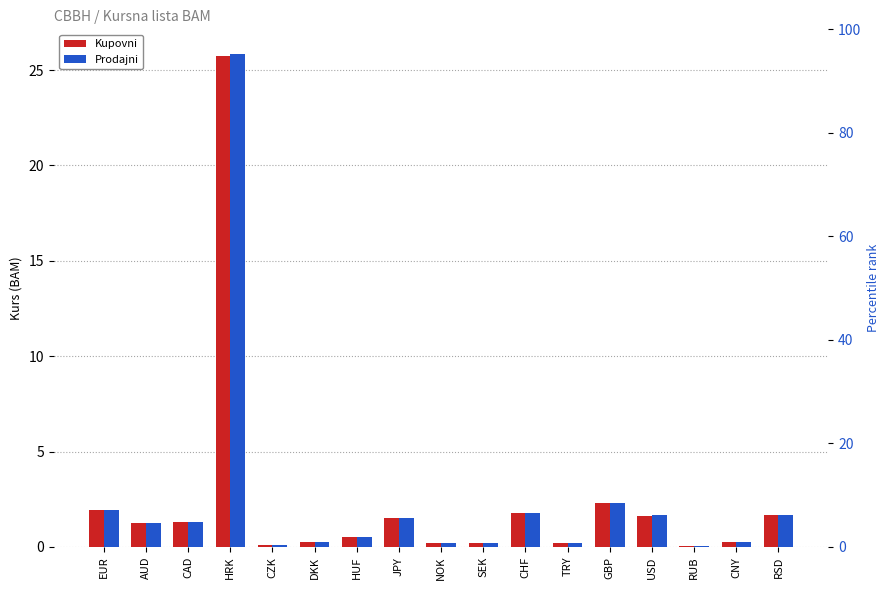

Is the value of Prodajni at DKK greater than the value of Kupovni at JPY?

No